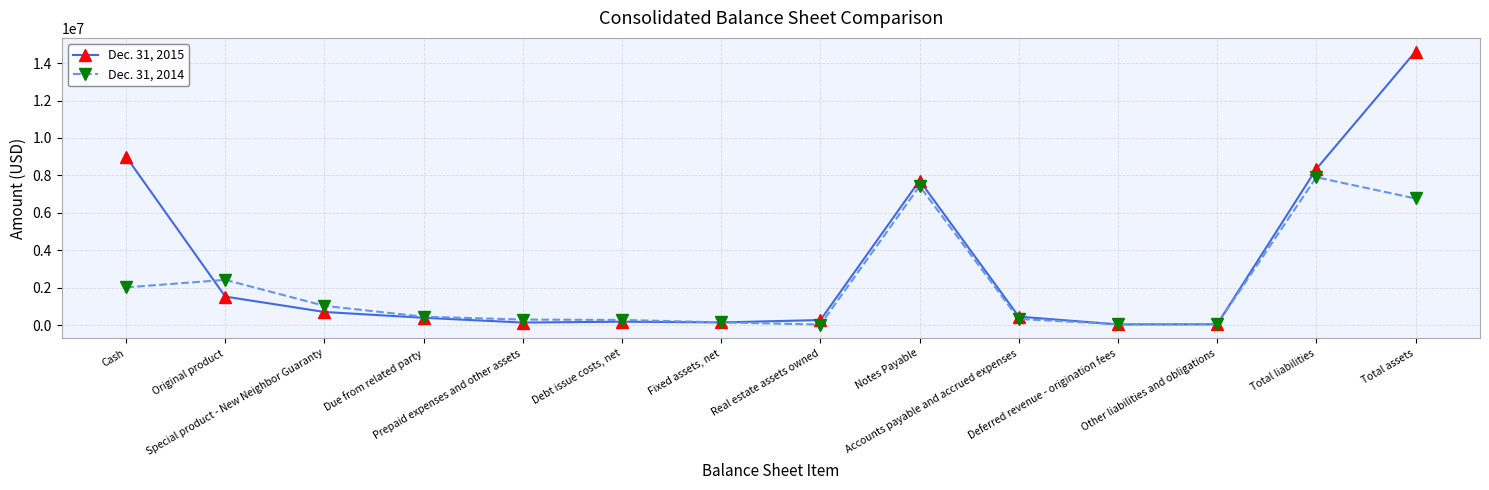

How many data points in Dec. 31, 2014 are less than 463900?

7